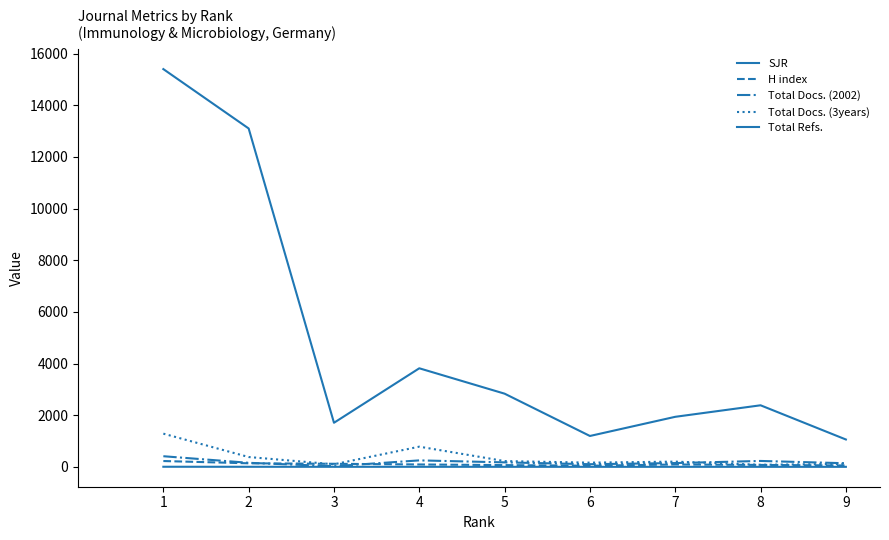

Is this an area chart (filled region under the line)?

No